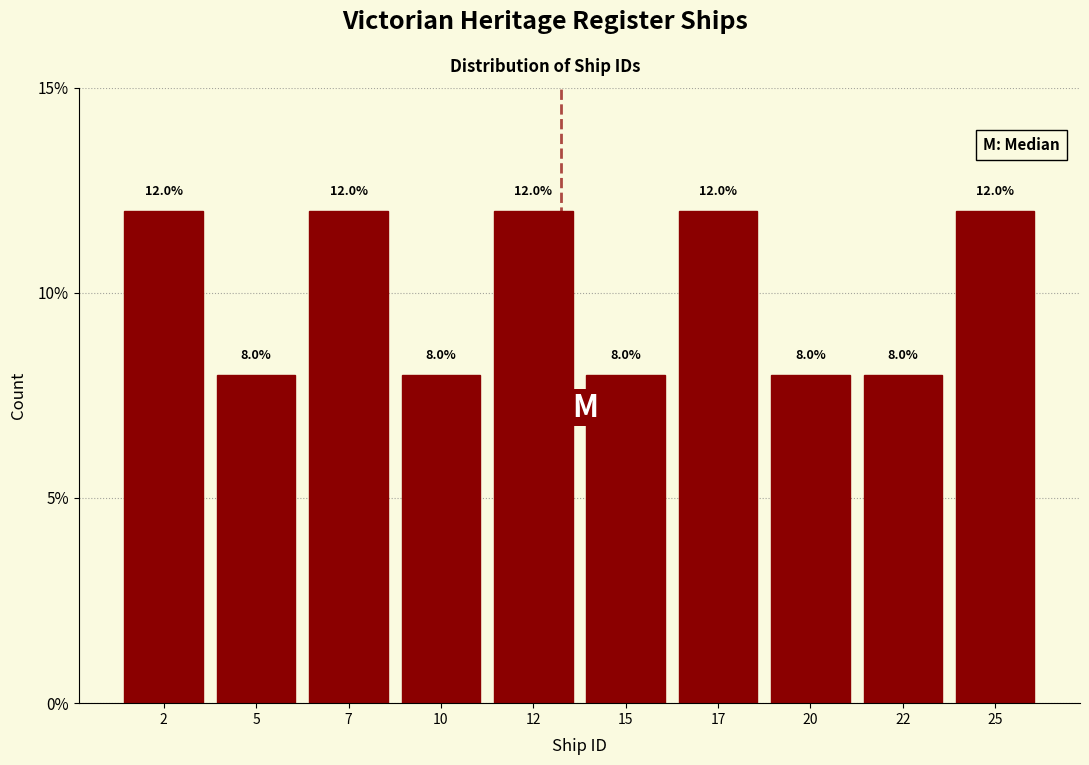

What is the height of the bar covering 13.5 to 16.0 on the x-axis?

8.0